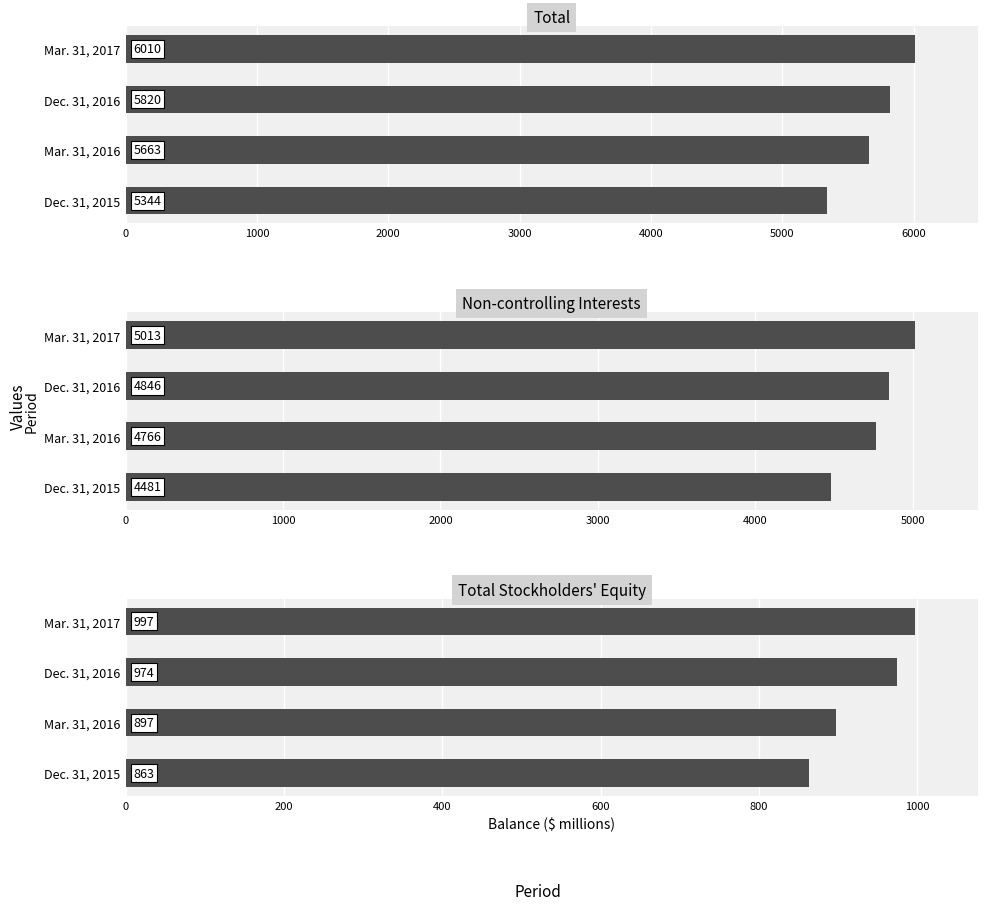

Which series has the largest range (max minus min)?

Total